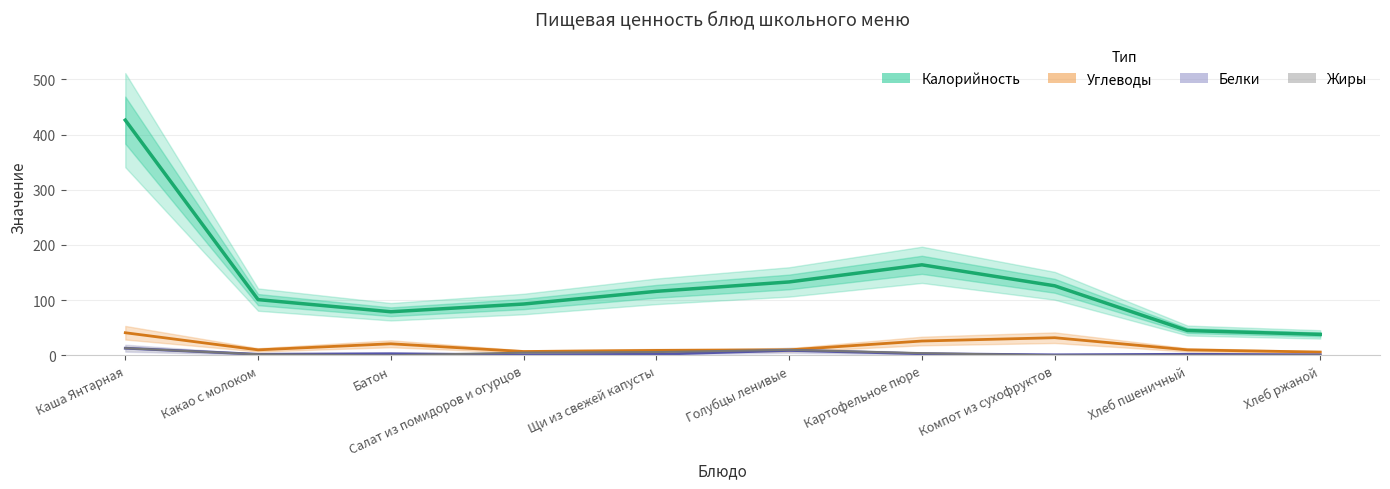

True or false: Жиры and Белки intersect in this chart.

True